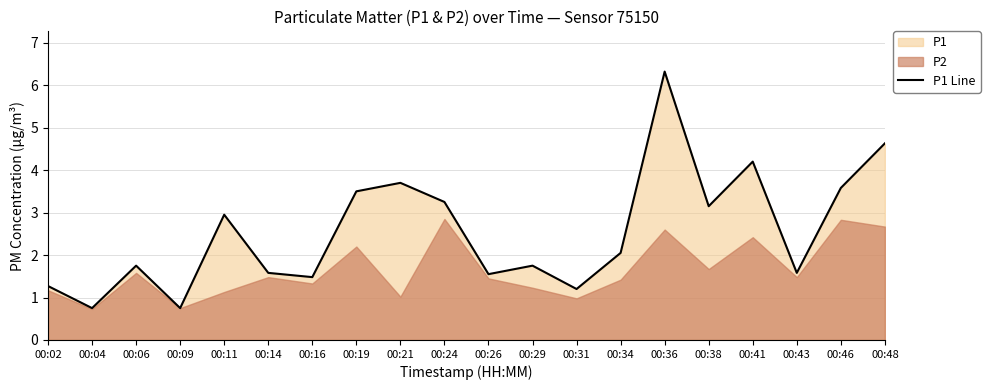

Is it true that the value at 00:26 is 2.3?

False